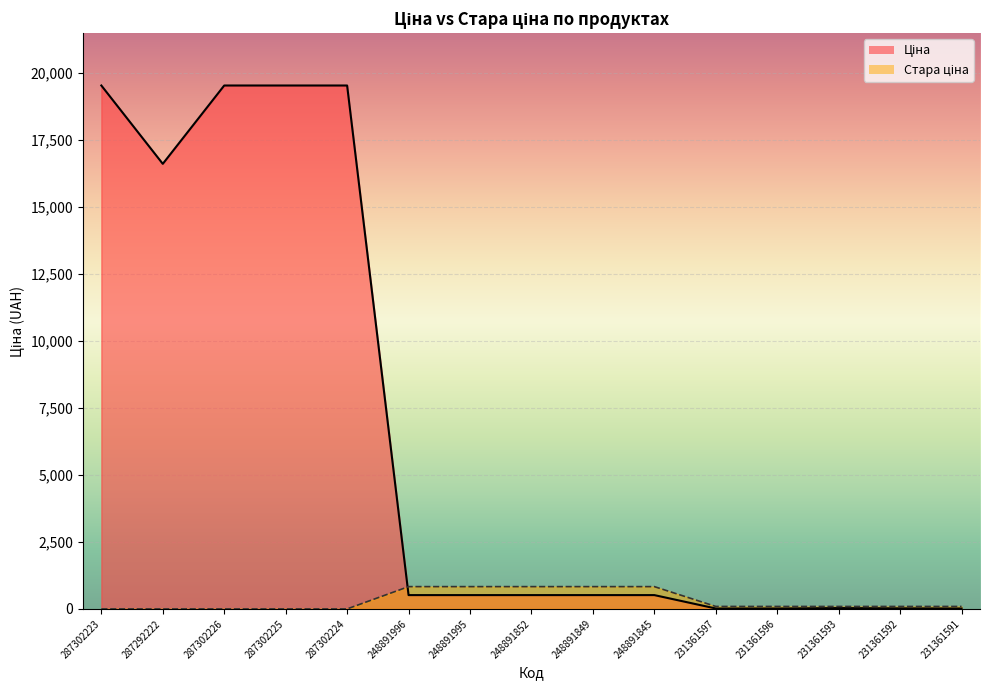

True or false: Ціна has a value of 34640.9 at 287302225.

False